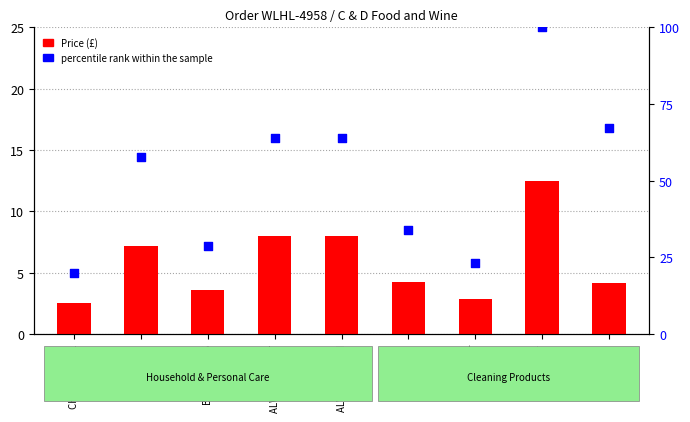

Which series contains the highest Y value?

percentile rank within the sample